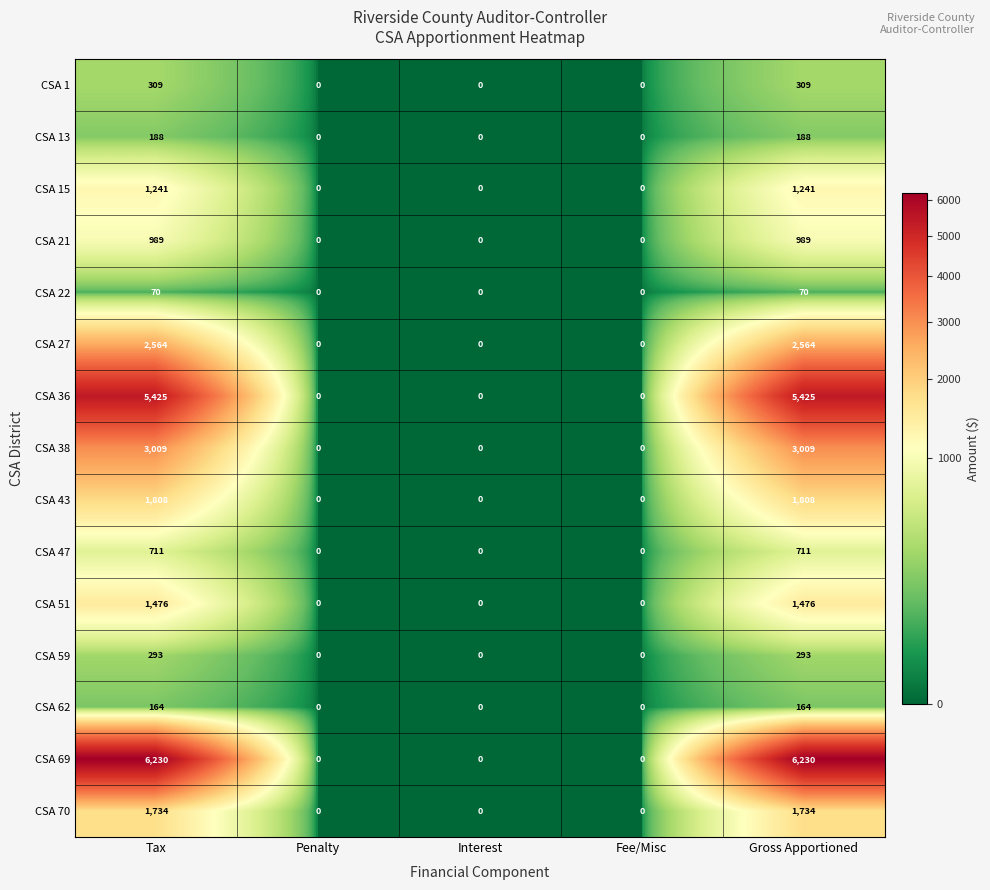

What is the highest value of the CSA 70 series?

1734